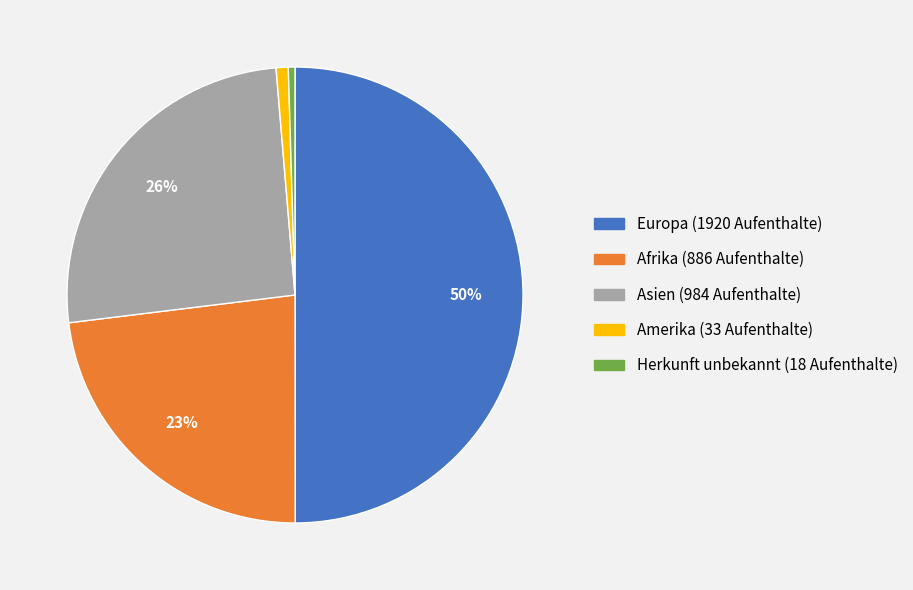

To the nearest percent, what is the average slice percentage?

20%